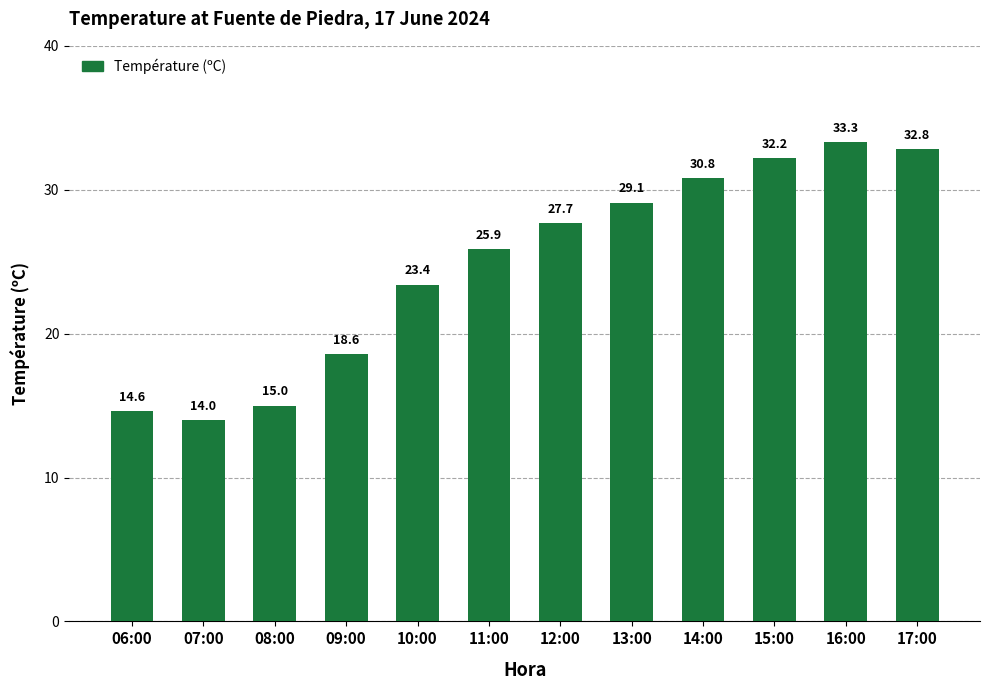

How many values are below 27?

6